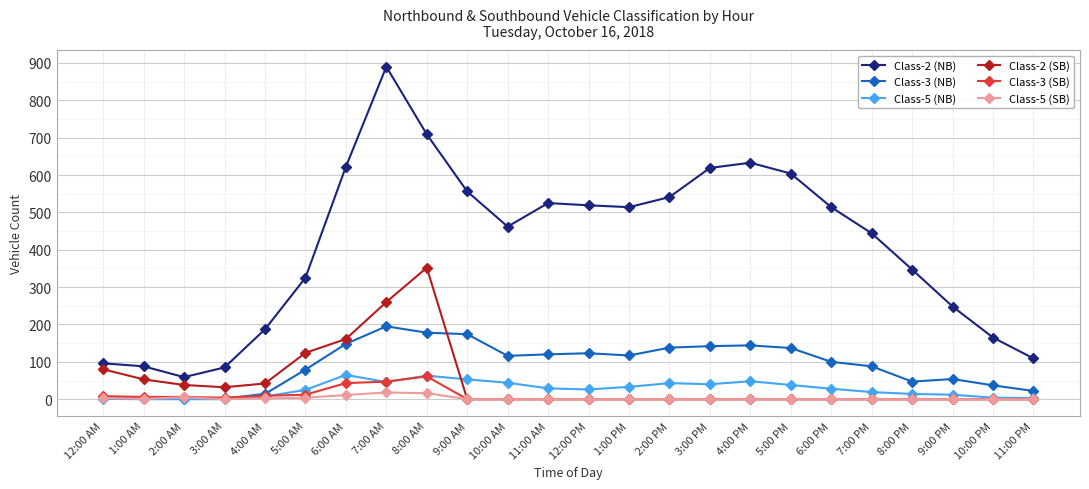

What is the highest value of the Class-3 (SB) series?

61